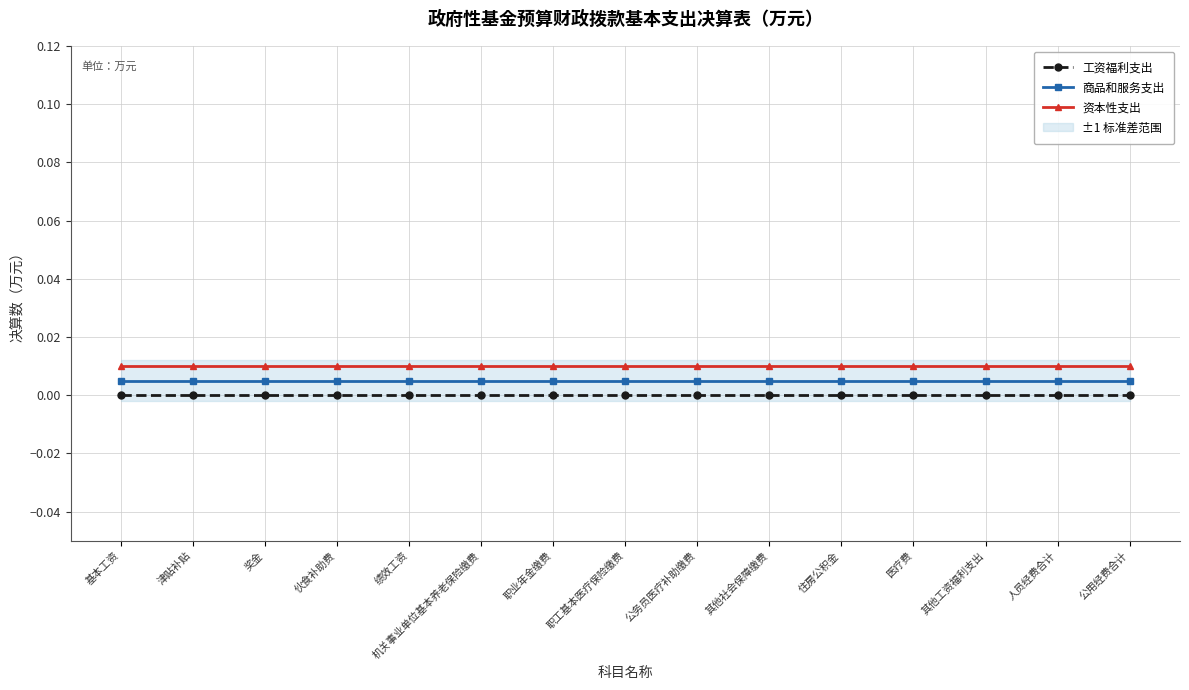

True or false: 商品和服务支出 and 工资福利支出 cross at least once.

False